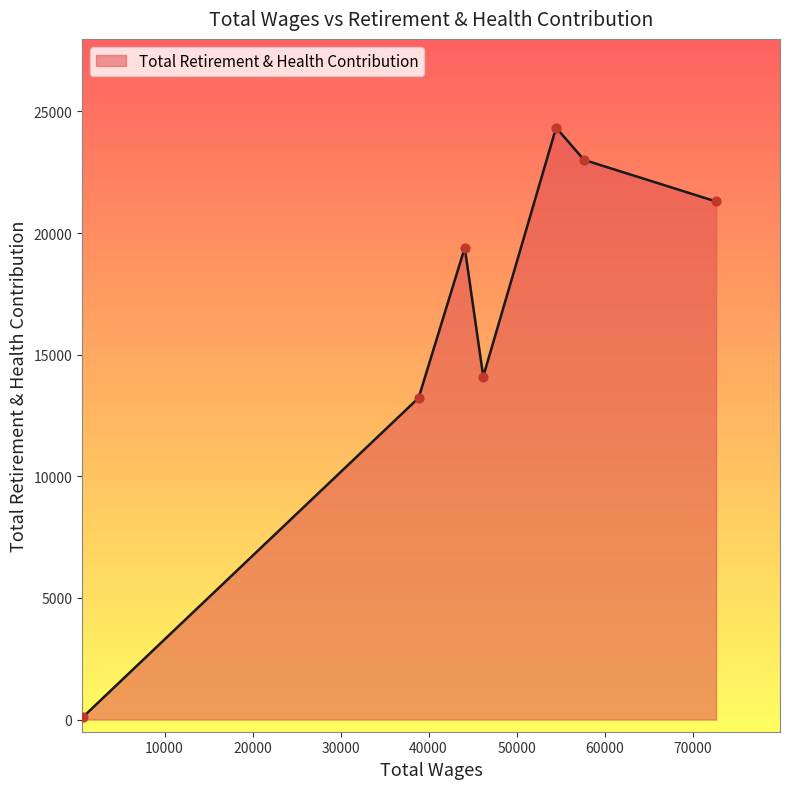

How many interior local peaks (higher than both neighbors) does the data have?

2